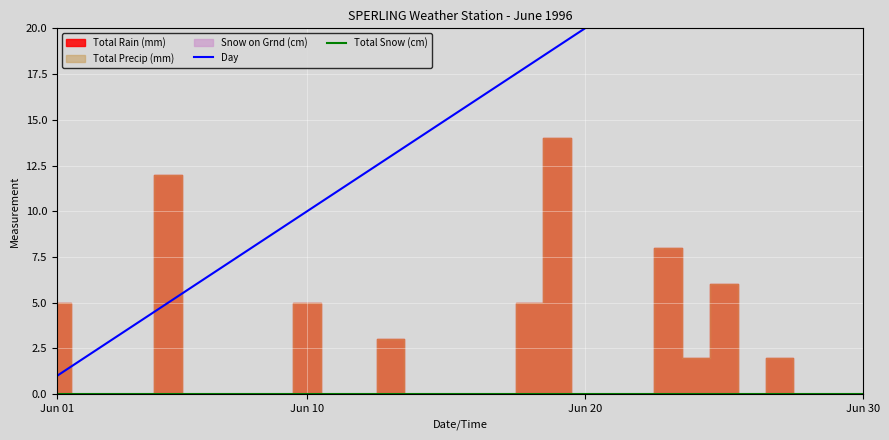

What is the label of the 3rd point from the left?

Jun 20